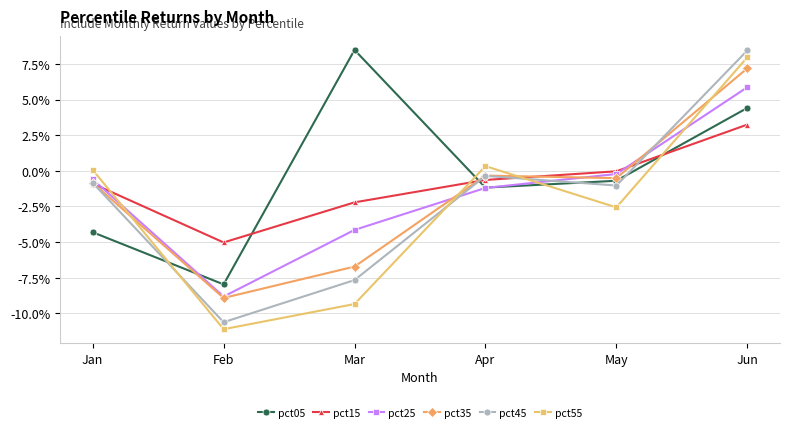

Is this an area chart (filled region under the line)?

No